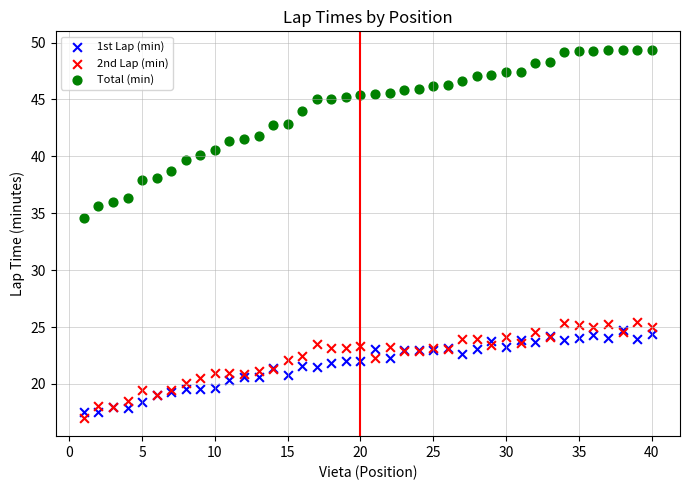

Which series reaches the minimum Y coordinate?

2nd Lap (min)